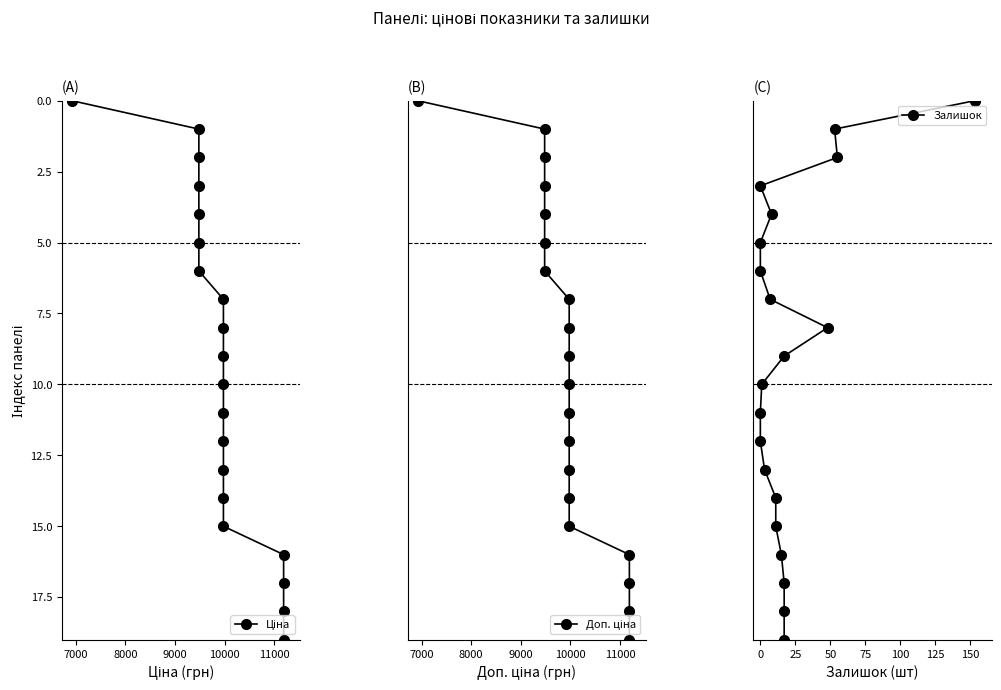

True or false: Доп. ціна and Ціна cross at least once.

False